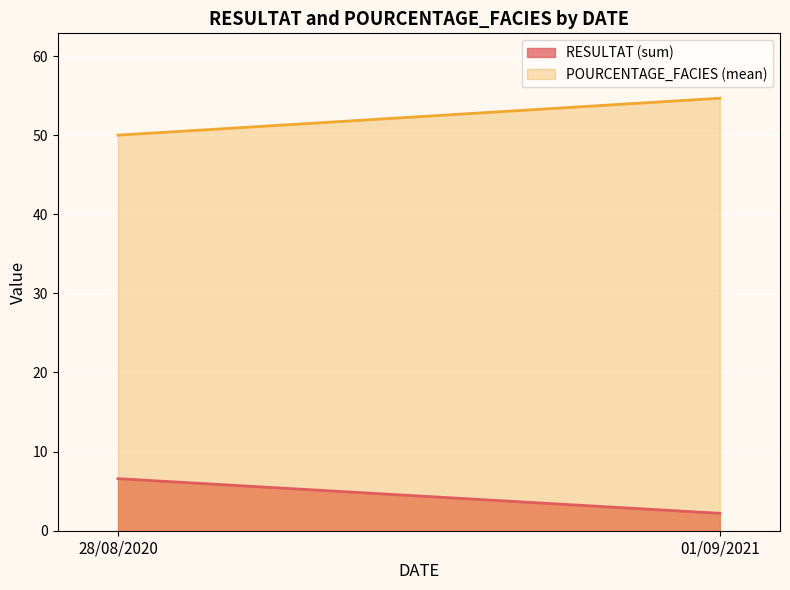

Which series has the largest total across all categories?

POURCENTAGE_FACIES (mean)